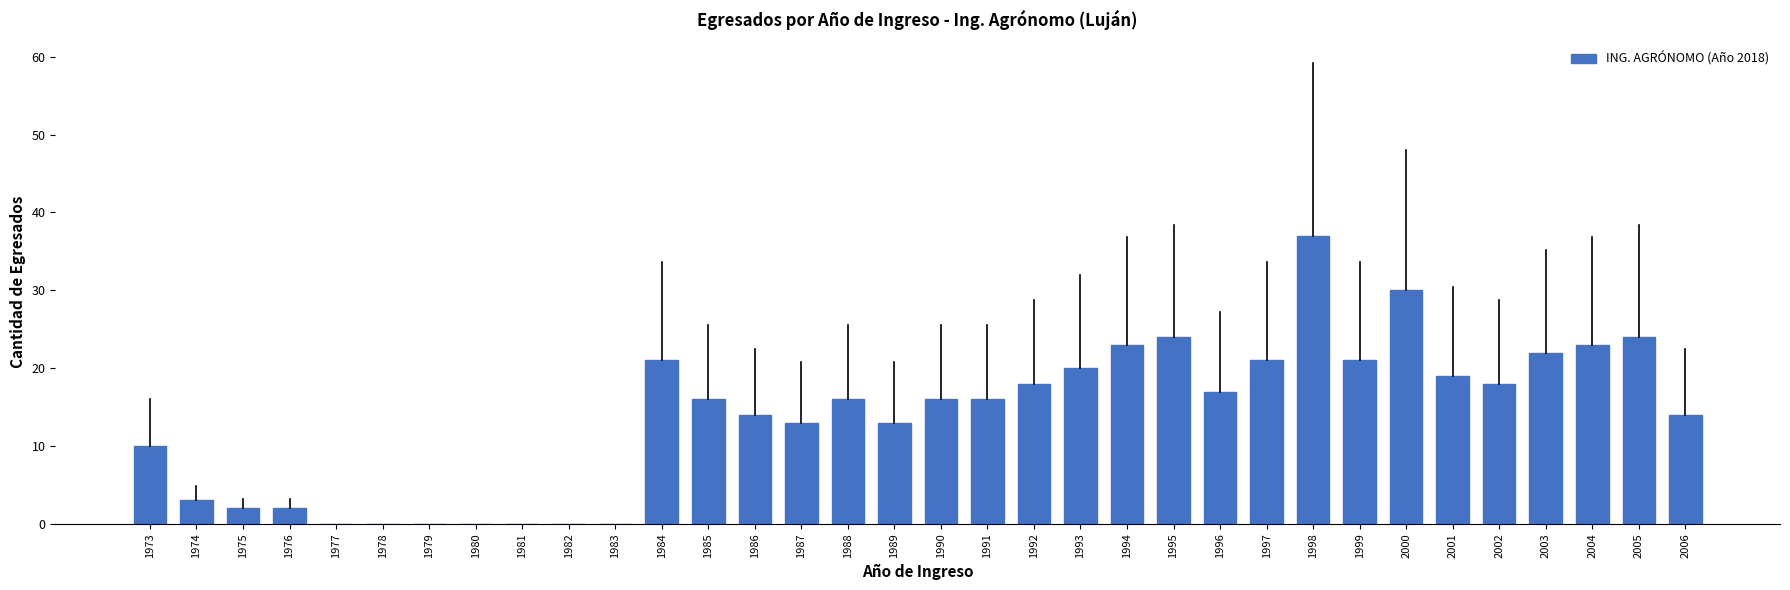

True or false: the data shows 0 at 1981.

True